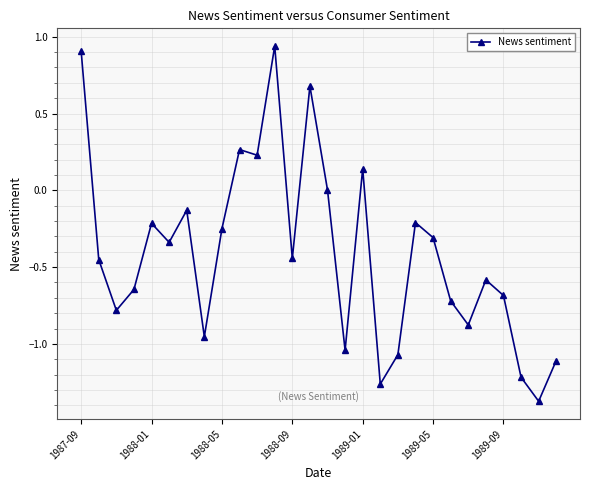

Does the chart have visible grid lines?

Yes